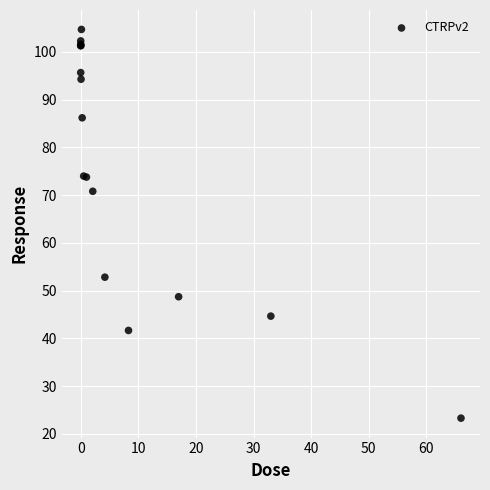

What Y value in the scatter plot is closest to 63?

70.8